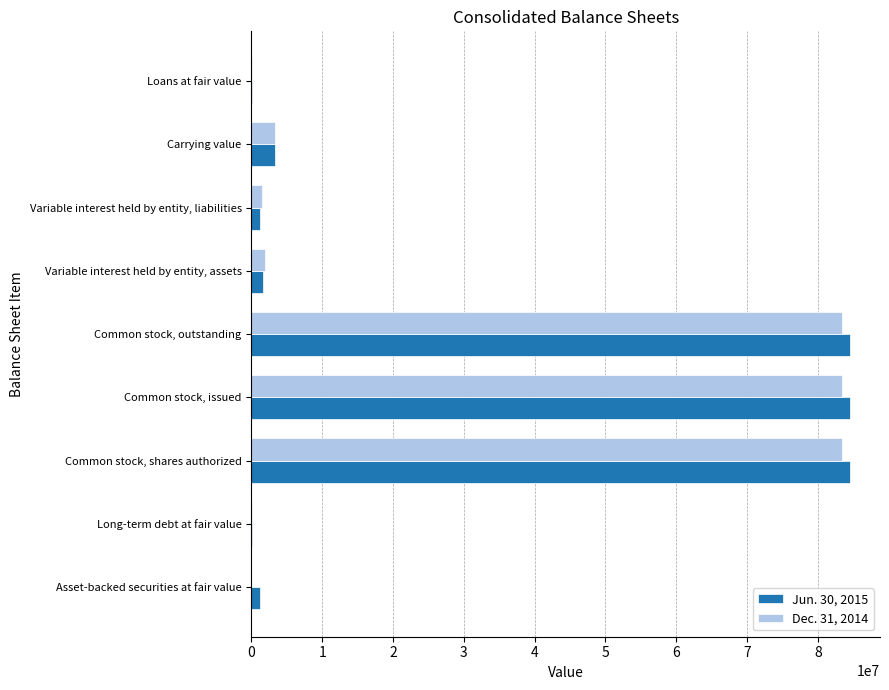

What is the maximum value for Jun. 30, 2015?

84552232